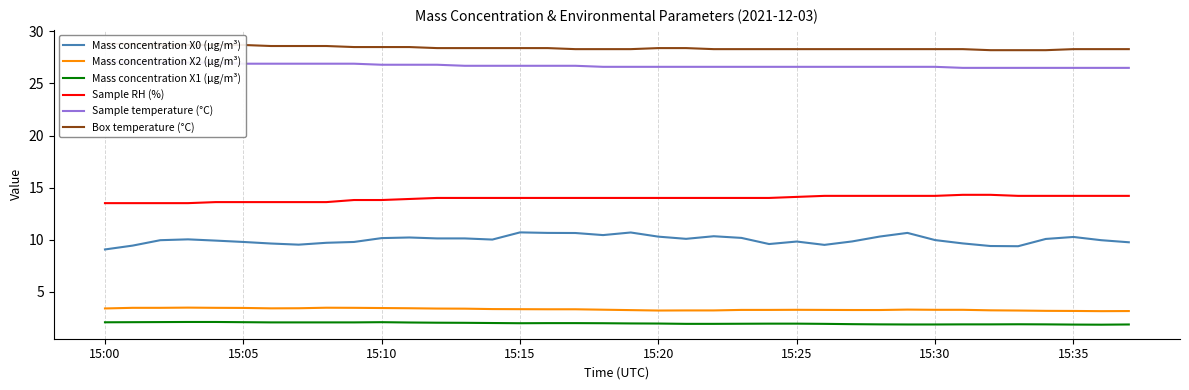

What is the highest value of the Sample RH (%) series?

14.3